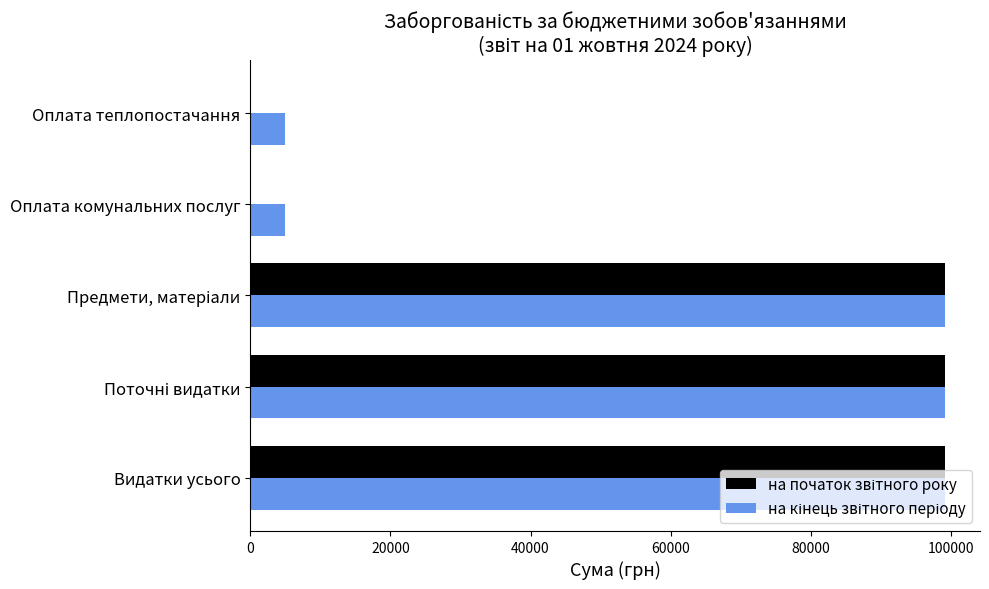

What is the greatest value displayed?

99216.0